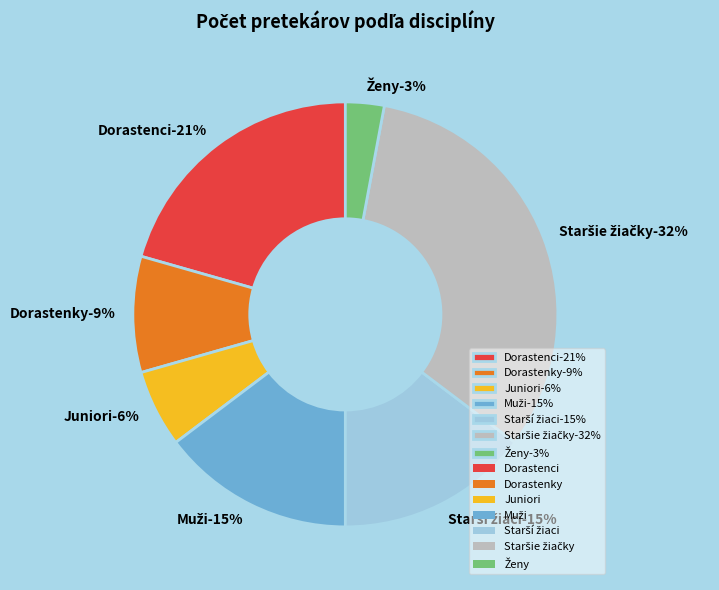

Does any single category account for the majority?

No